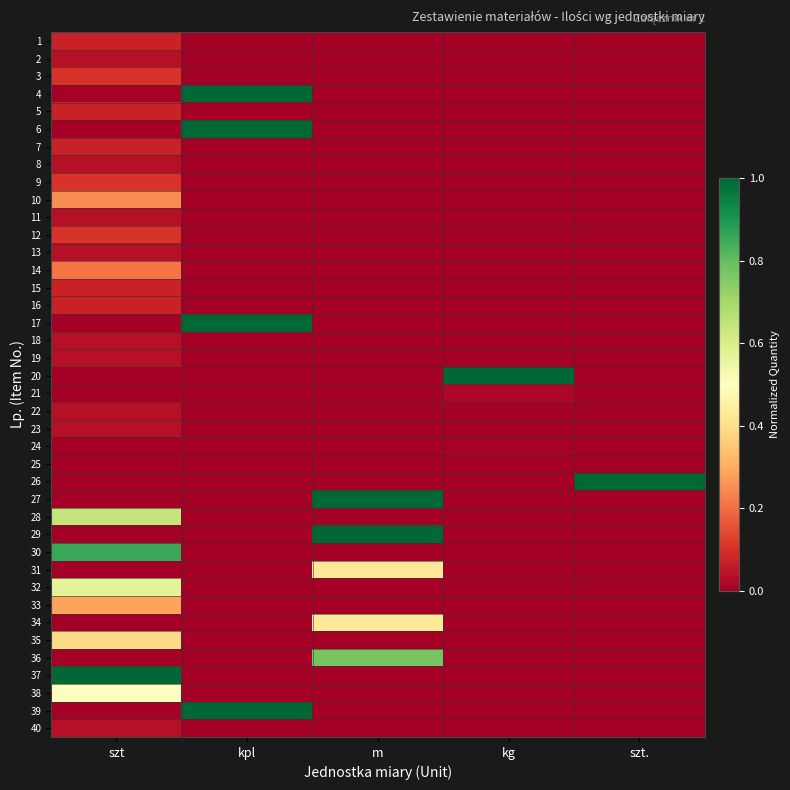

Count the number of categories in the chart.

5